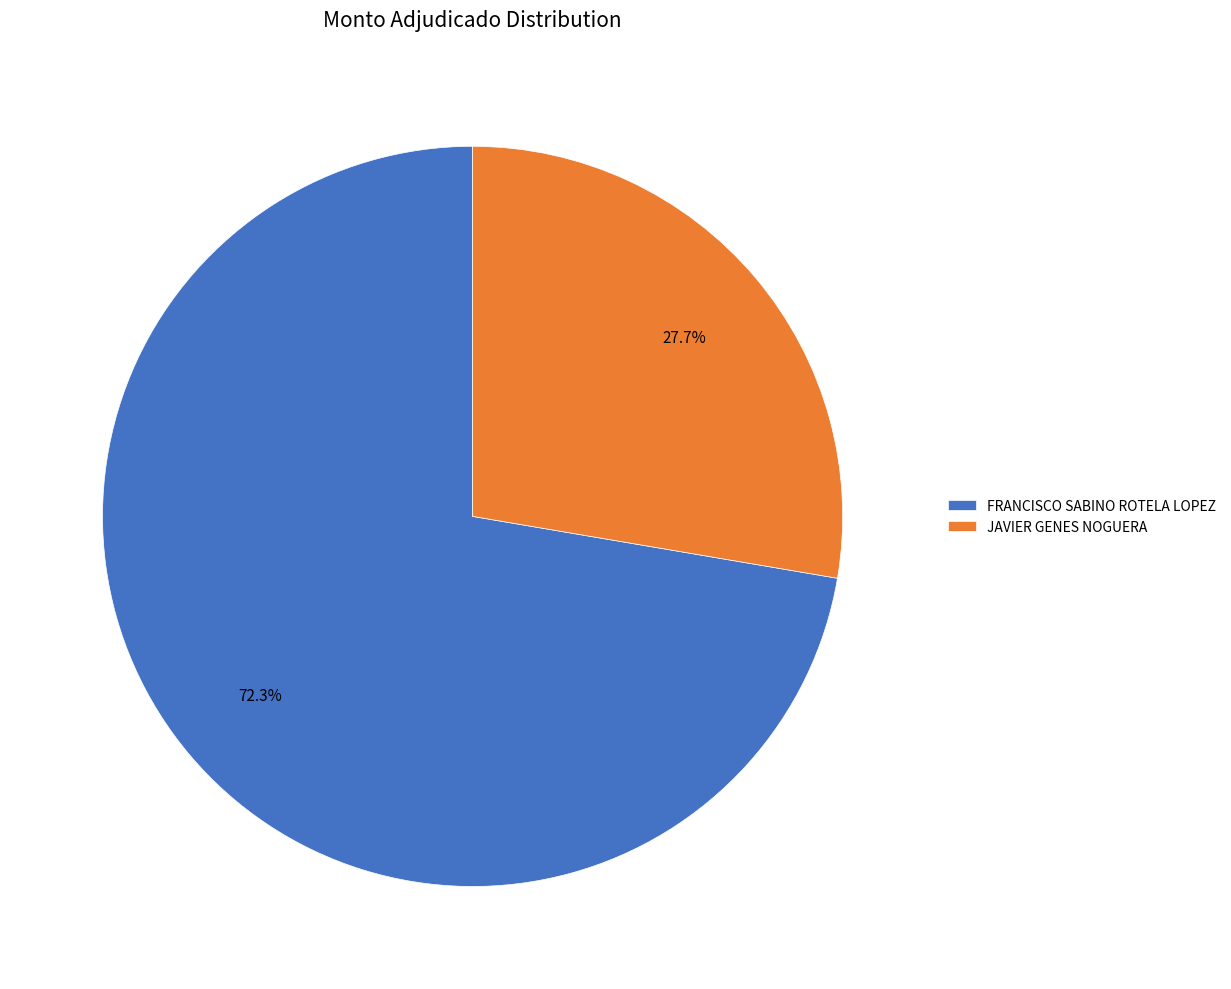

To the nearest percent, what is the average slice percentage?

50%